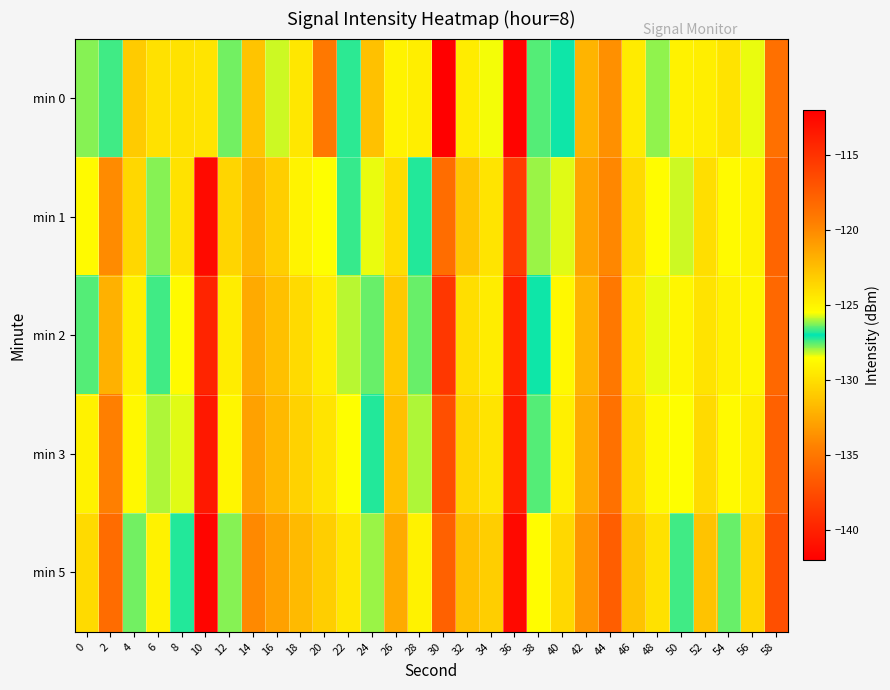

Which series has the widest spread of values?

min 0